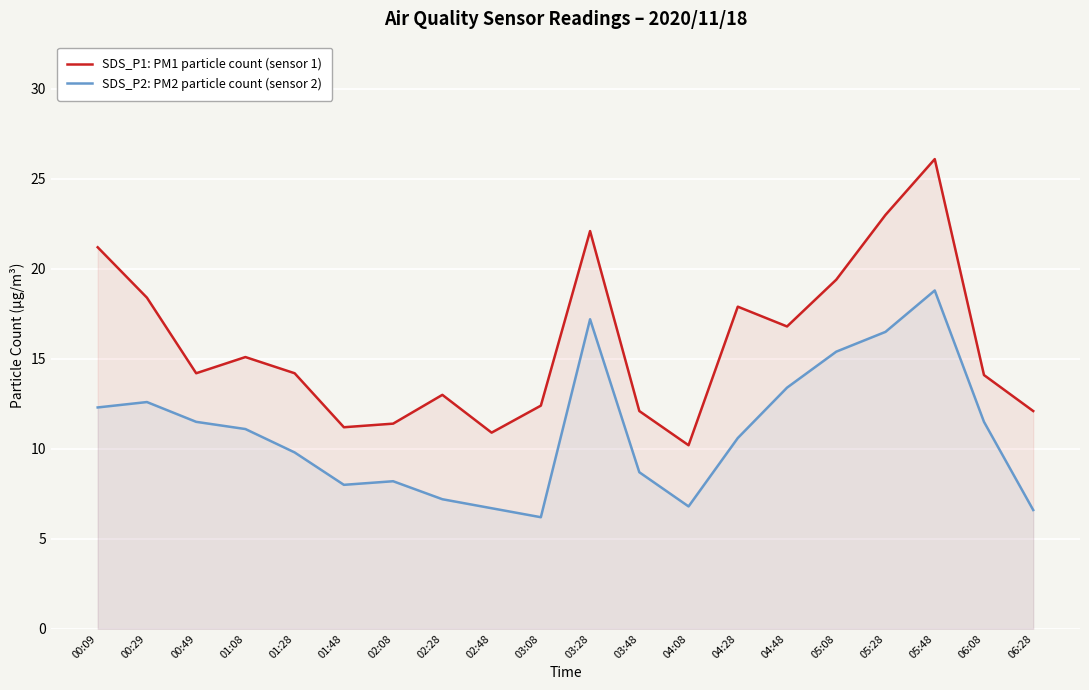

What is the minimum value for SDS_P2: PM2 particle count (sensor 2)?

6.2